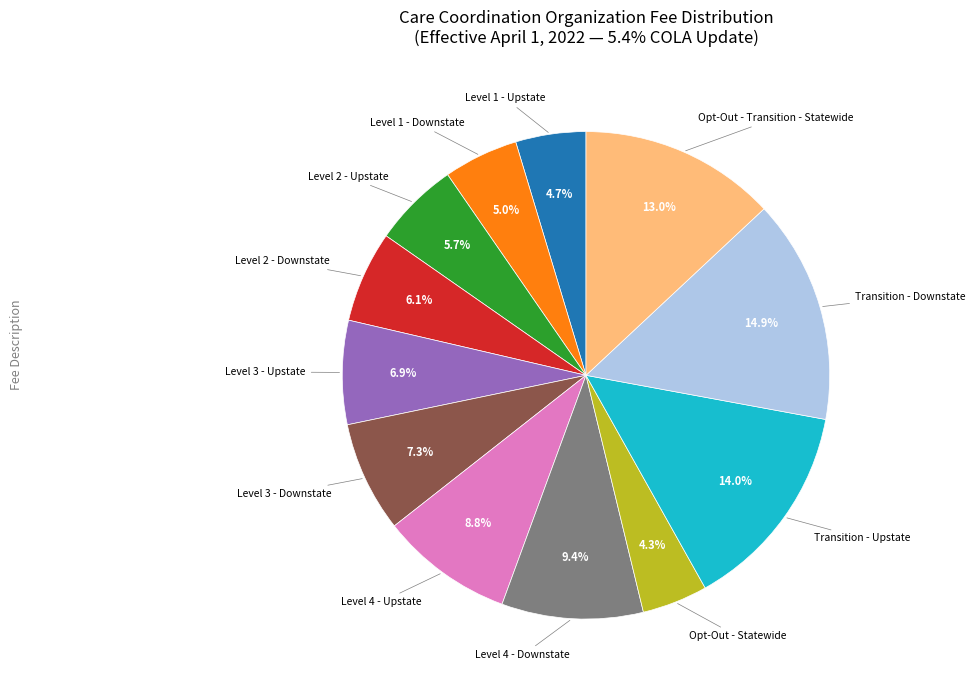

To the nearest percent, what is the average slice percentage?

8%